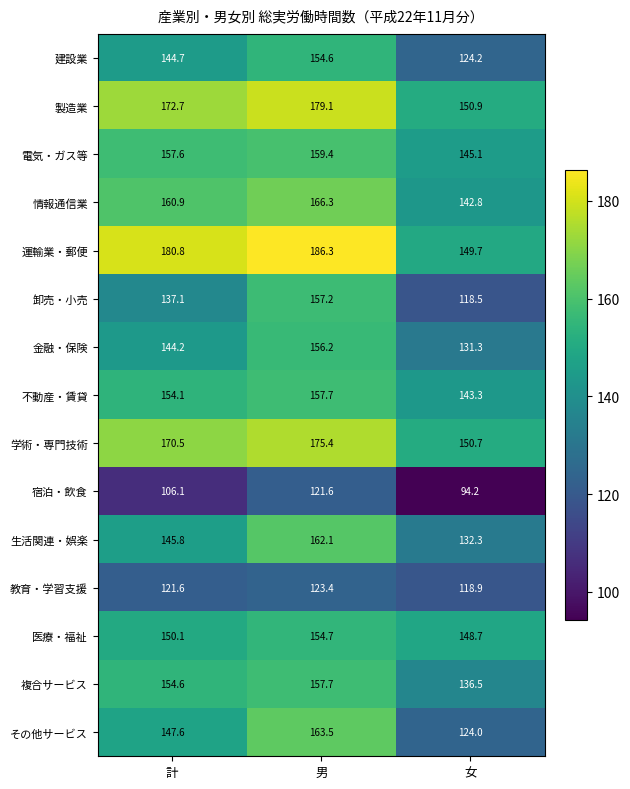

At which category is the sum across all series the highest?

男